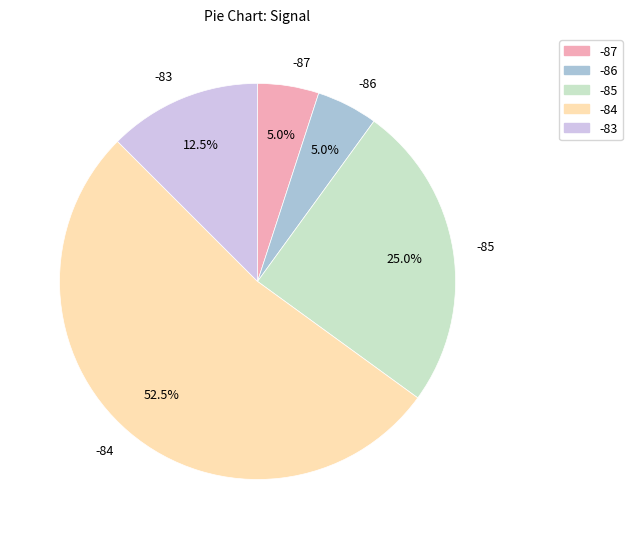

Which slice represents more than half of the pie?

-84